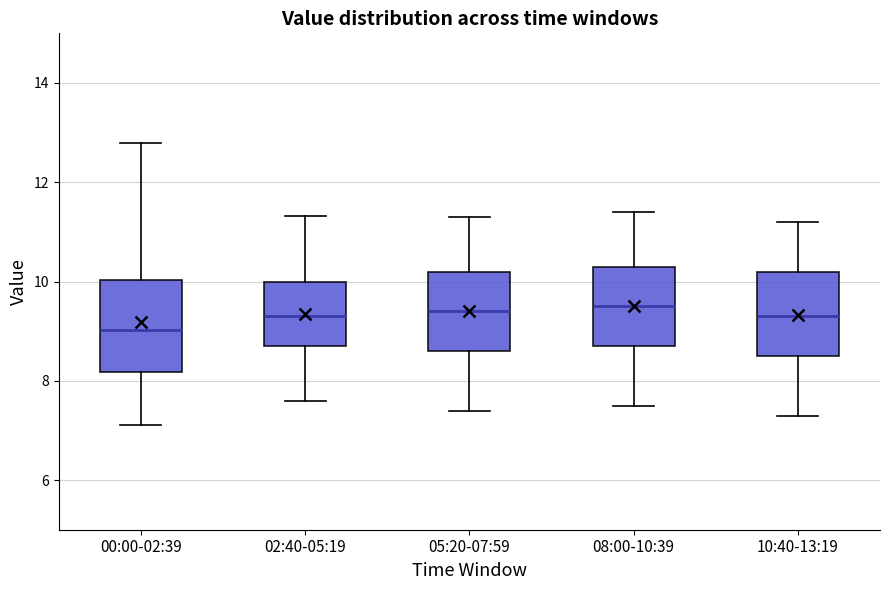

Which box's median line is the lowest?

00:00-02:39